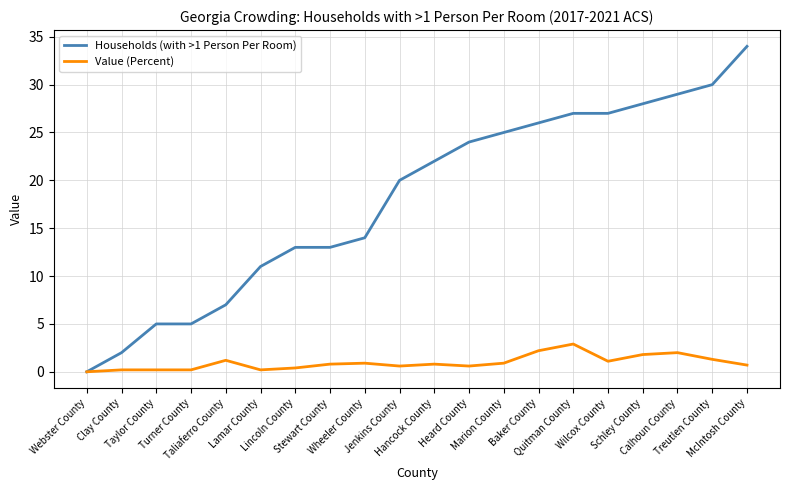

Is it true that Households (with >1 Person Per Room) equals 22.0 at Hancock County?

True